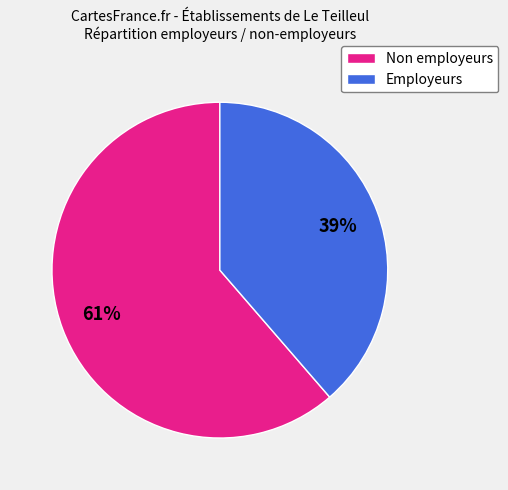

How many segments does this pie chart have?

2